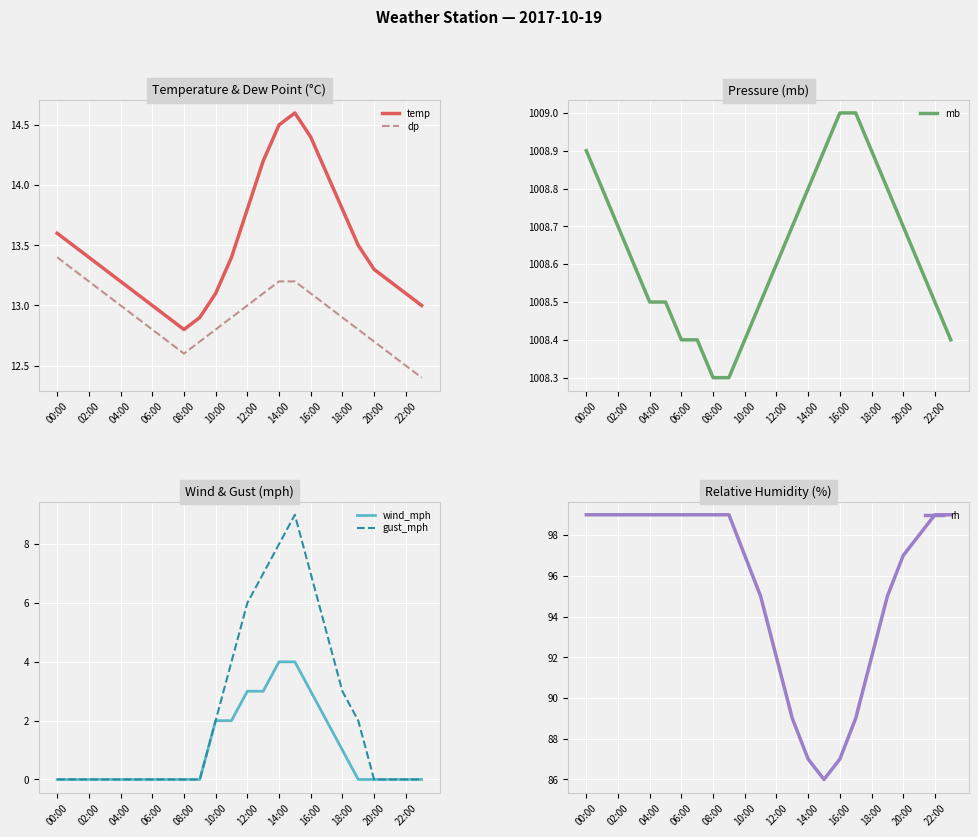

List the series in order of their peak value, lowest first.

wind_mph, gust_mph, dp, temp, rh, mb